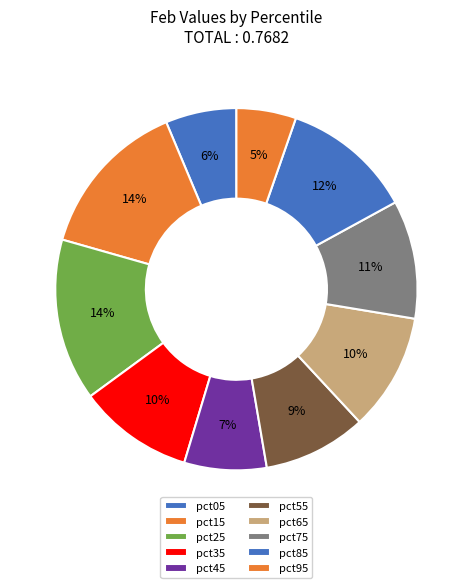

Does any single category account for the majority?

No